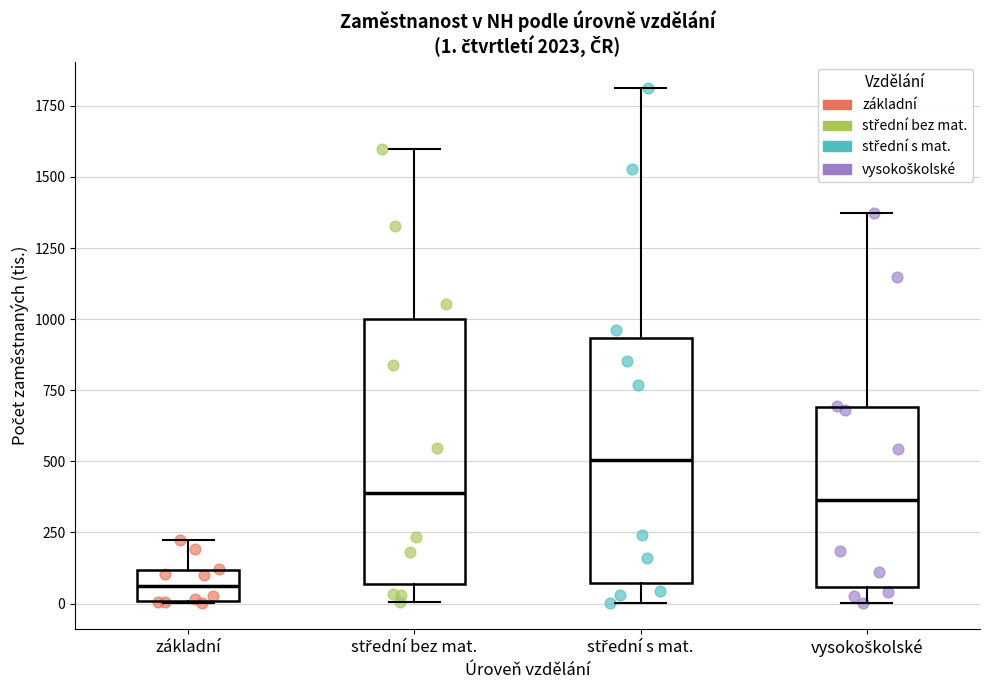

Comparing the boxes themselves (not the whiskers), which one is the tallest?

střední bez mat.